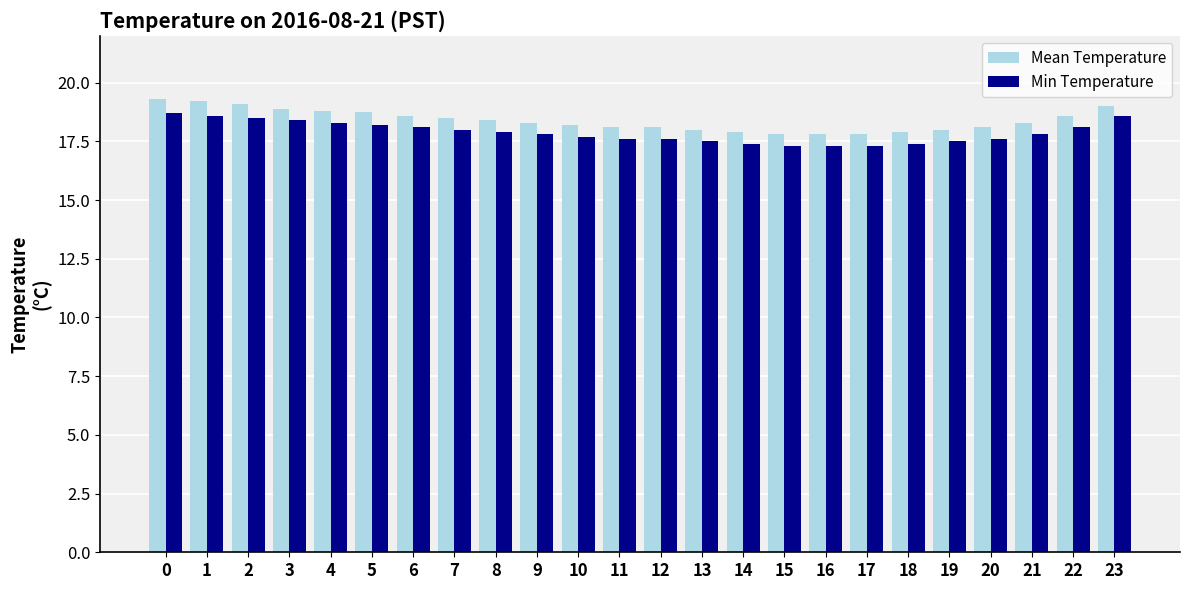

Is it true that Min Temperature equals 27.8 at 6?

False